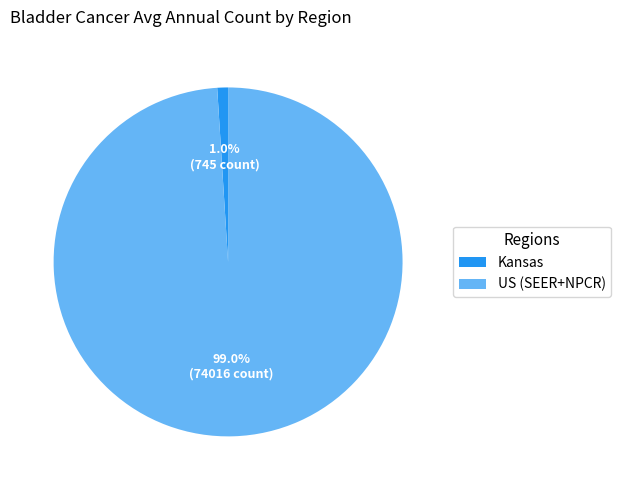

Which category has the biggest portion of the pie?

US (SEER+NPCR)